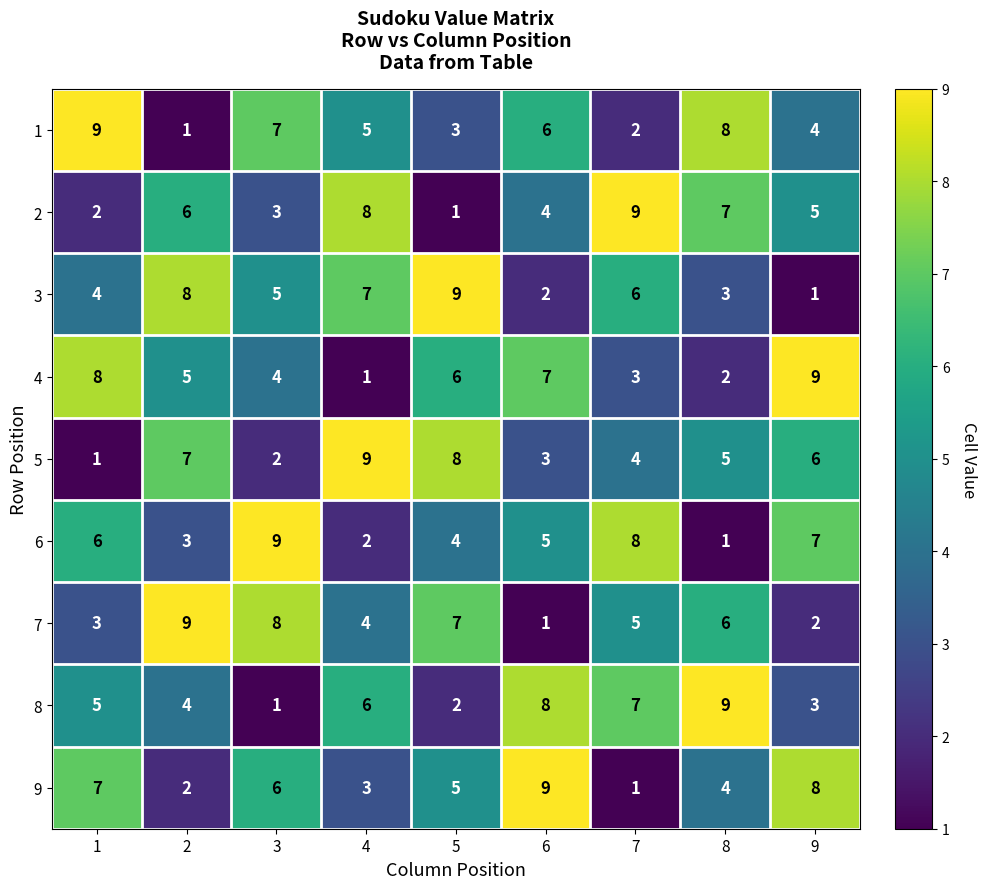

At how many categories does at least one series exceed 4?

9